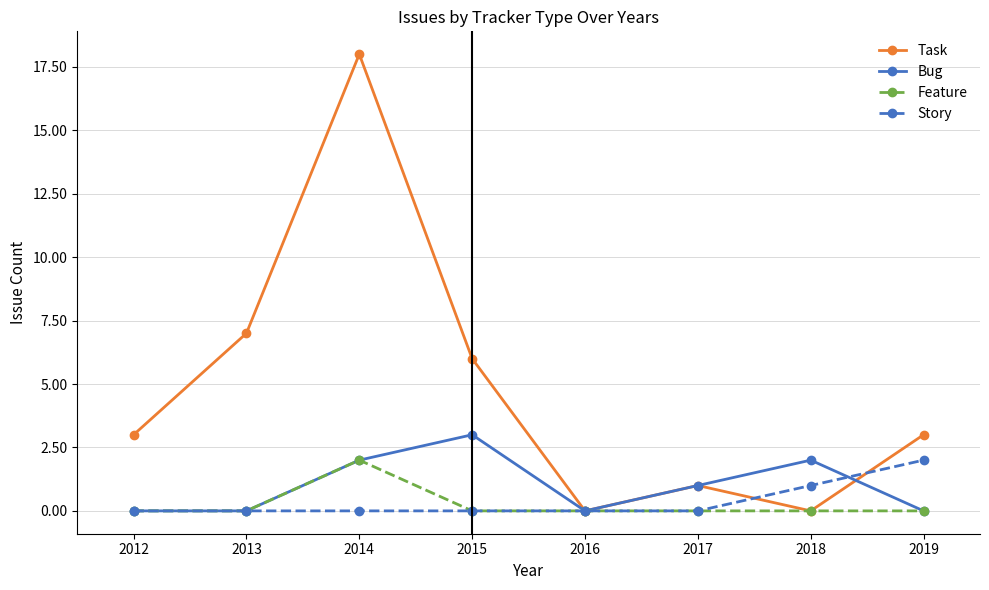

Which category has the highest value in the Story series?

2019